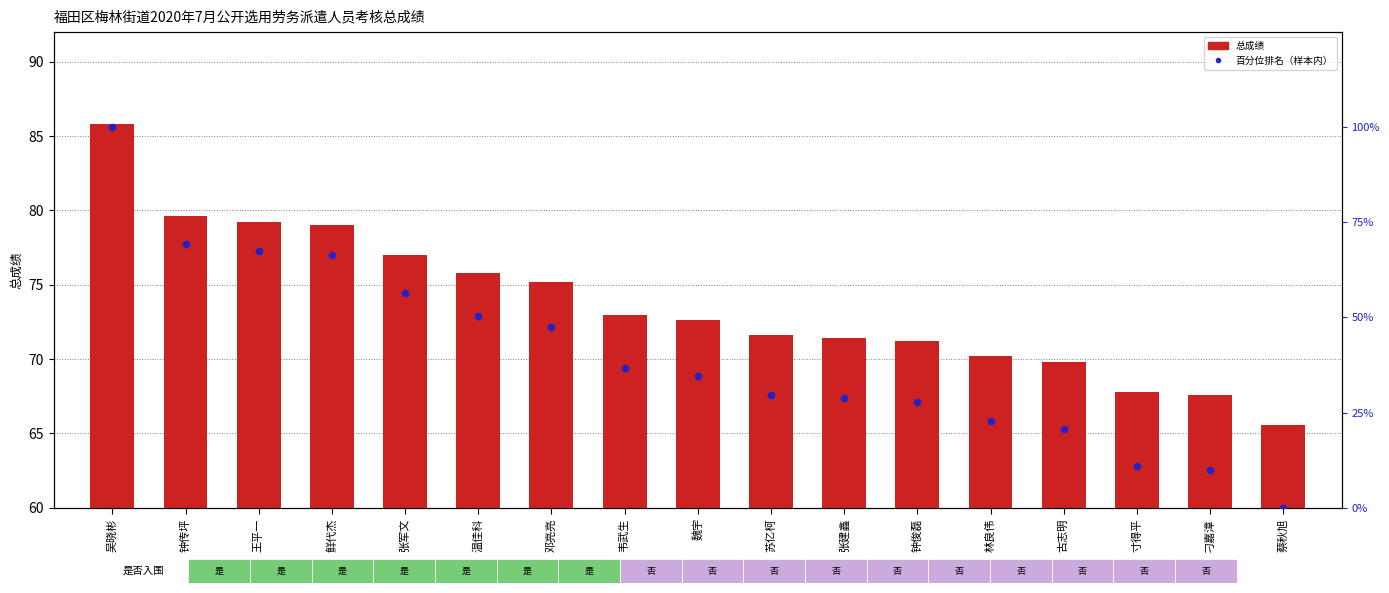

Which series contains the highest Y value?

百分位排名（样本内）